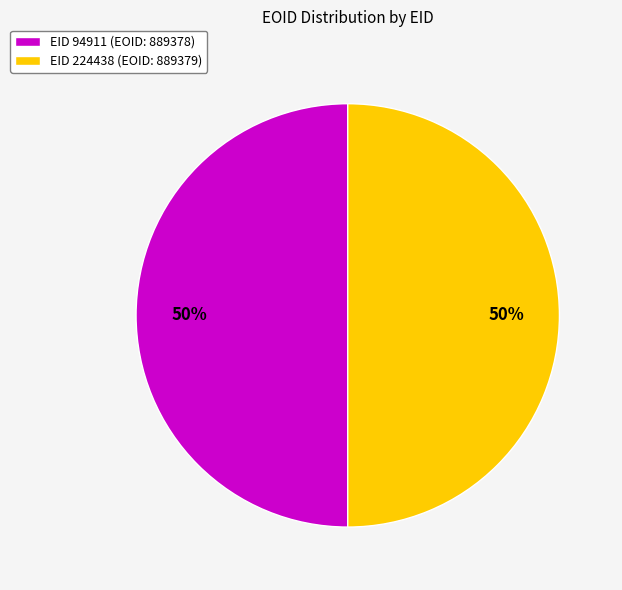

What percentage is the EID 224438 (EOID: 889379) slice, to the nearest percent?

50%